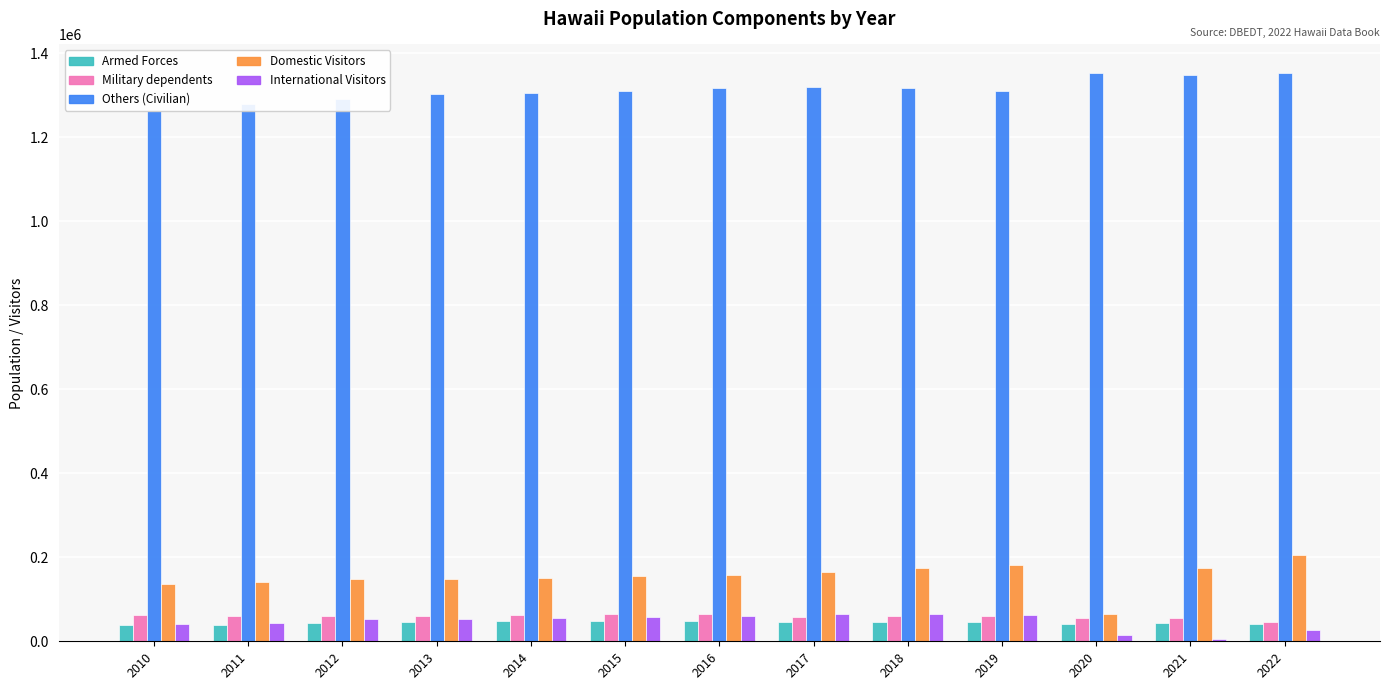

The value of Others (Civilian) at 2022 is 1353390. True or false?

True